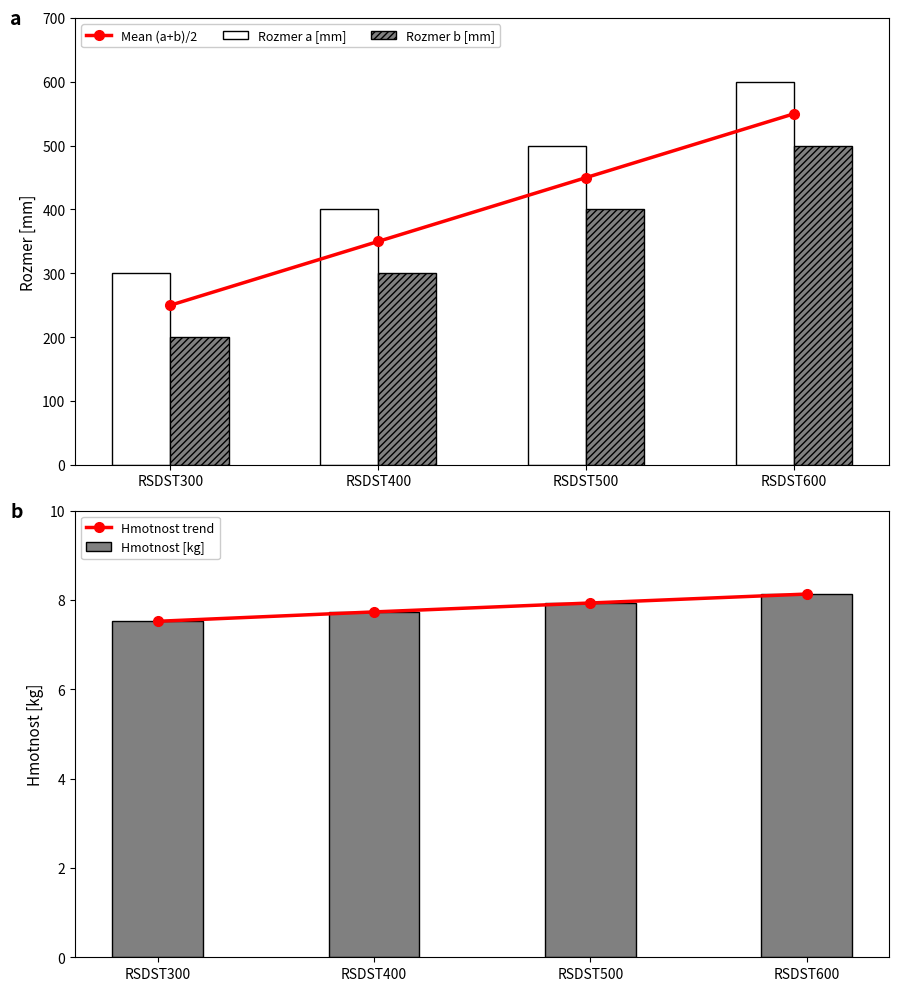

Which series changed the most between RSDST300 and RSDST600?

Mean (a+b)/2